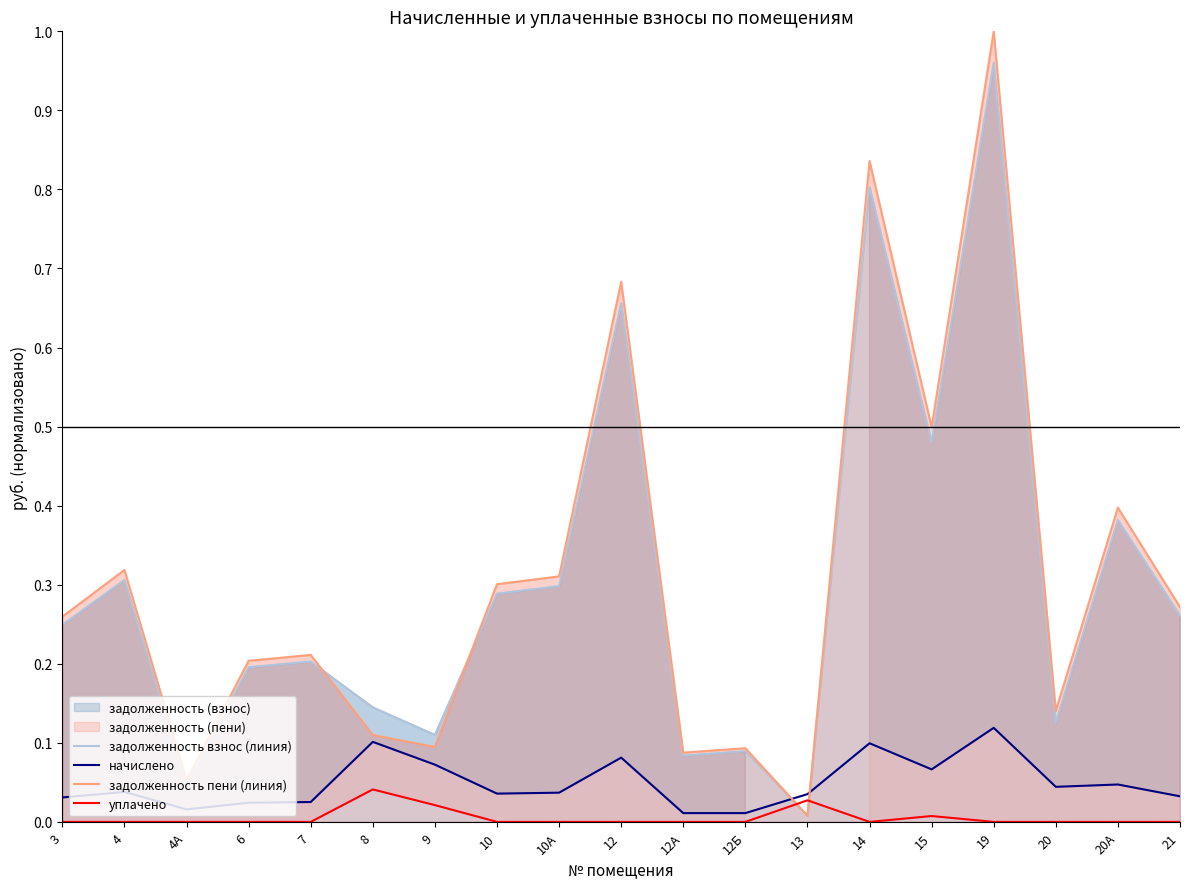

What is the spread (max minus min) of values at 19?

1.0